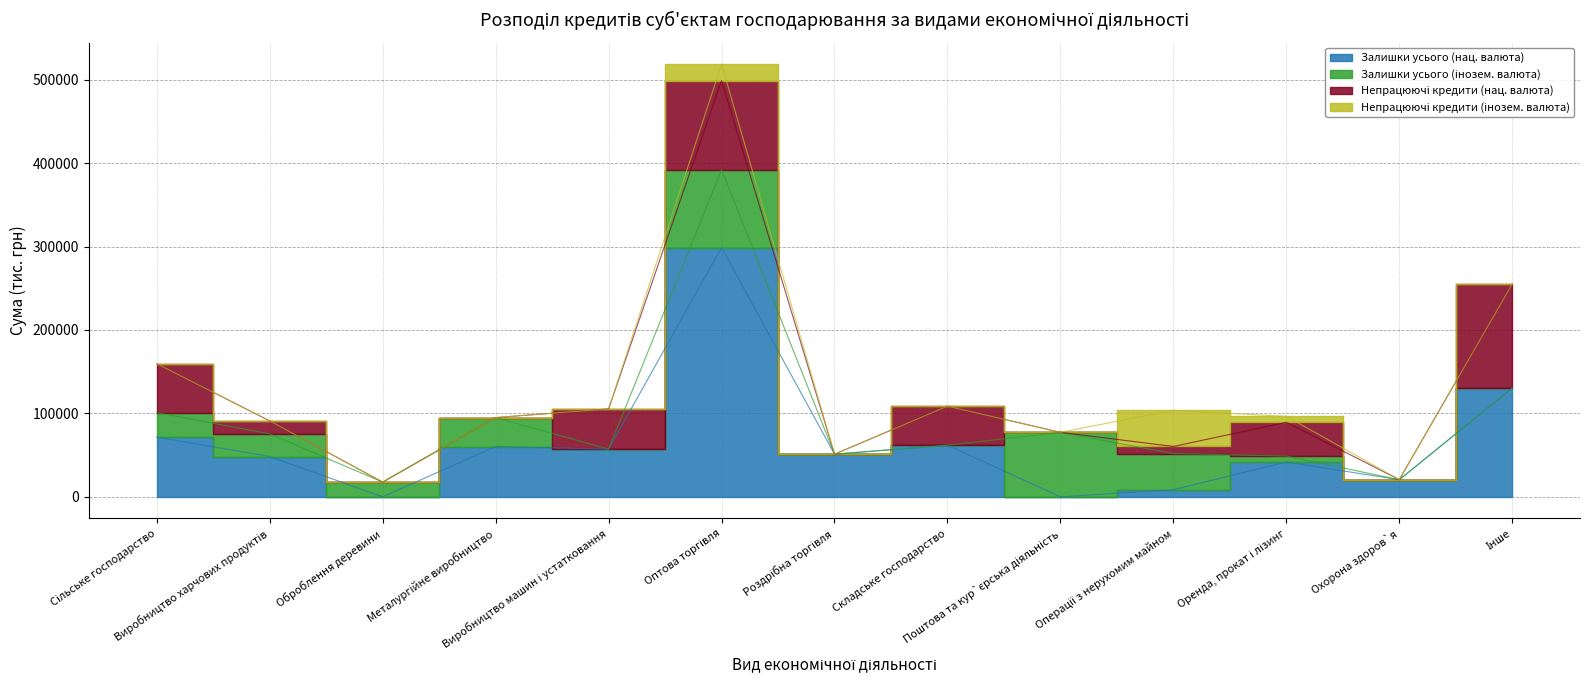

True or false: Непрацюючі кредити (інозем. валюта) has more than 0 interior local peaks.

True